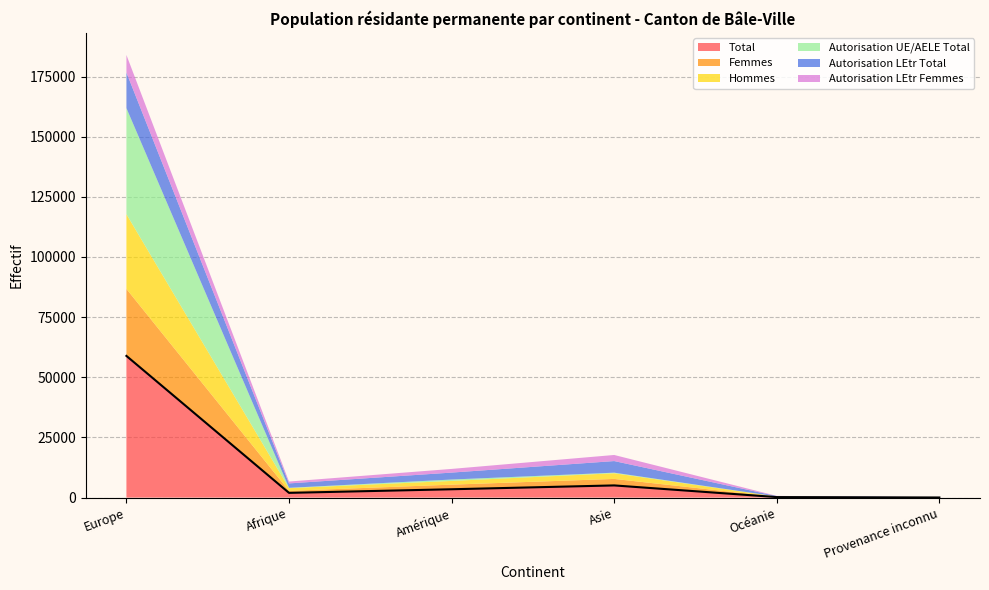

What is the sum of all Autorisation LEtr Femmes values?

12237